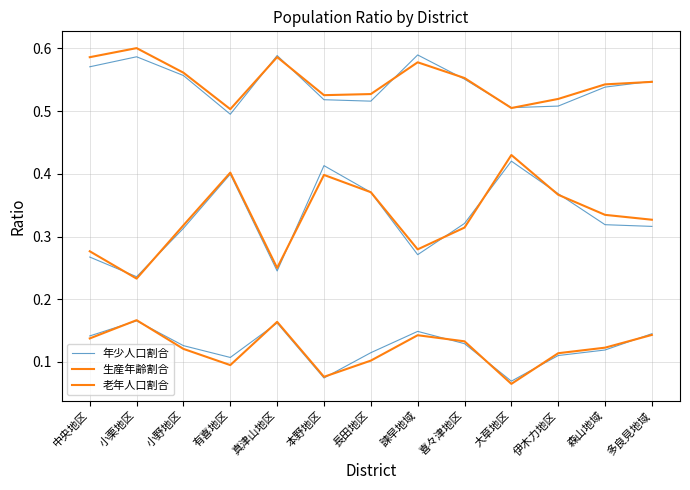

What is the difference between the maximum and second lowest values in the 老年人口割合 series?

0.2